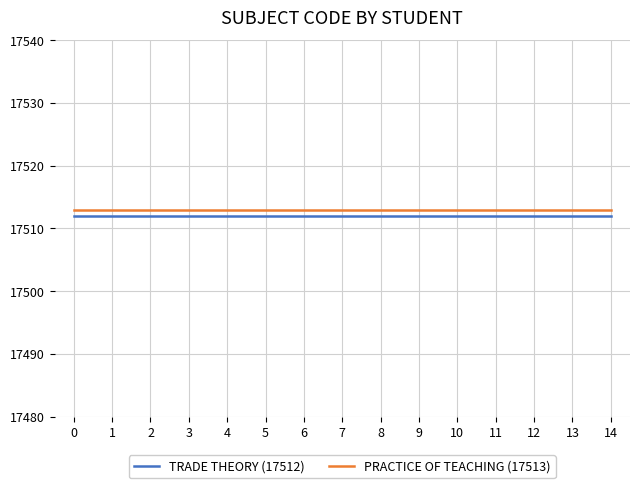

What is the total value across all series at 0?

35025